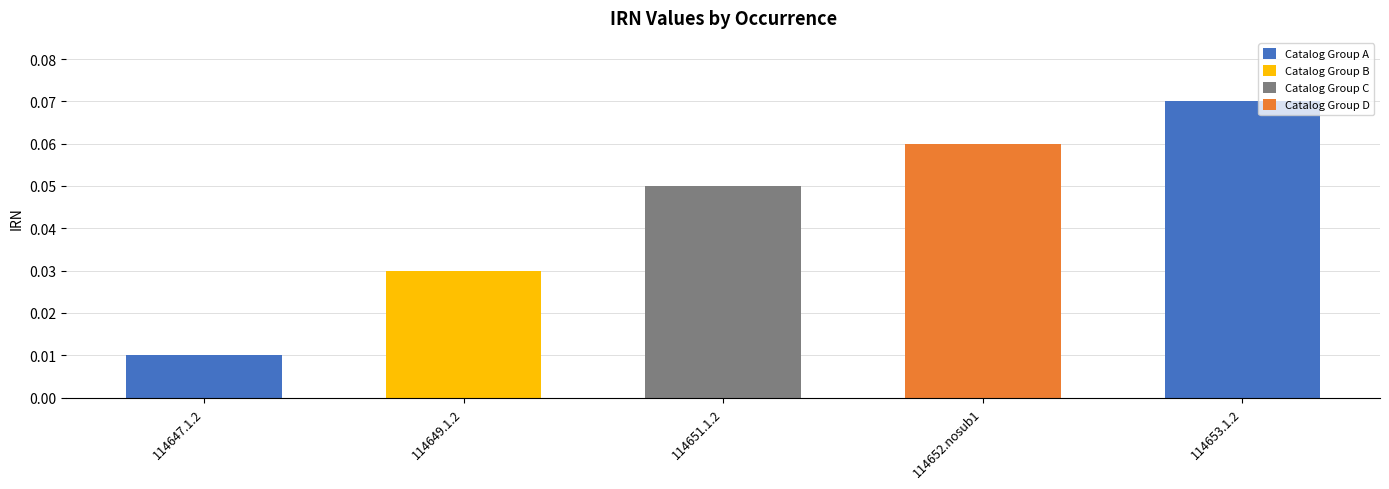

How many values are between 0 and 1?

5